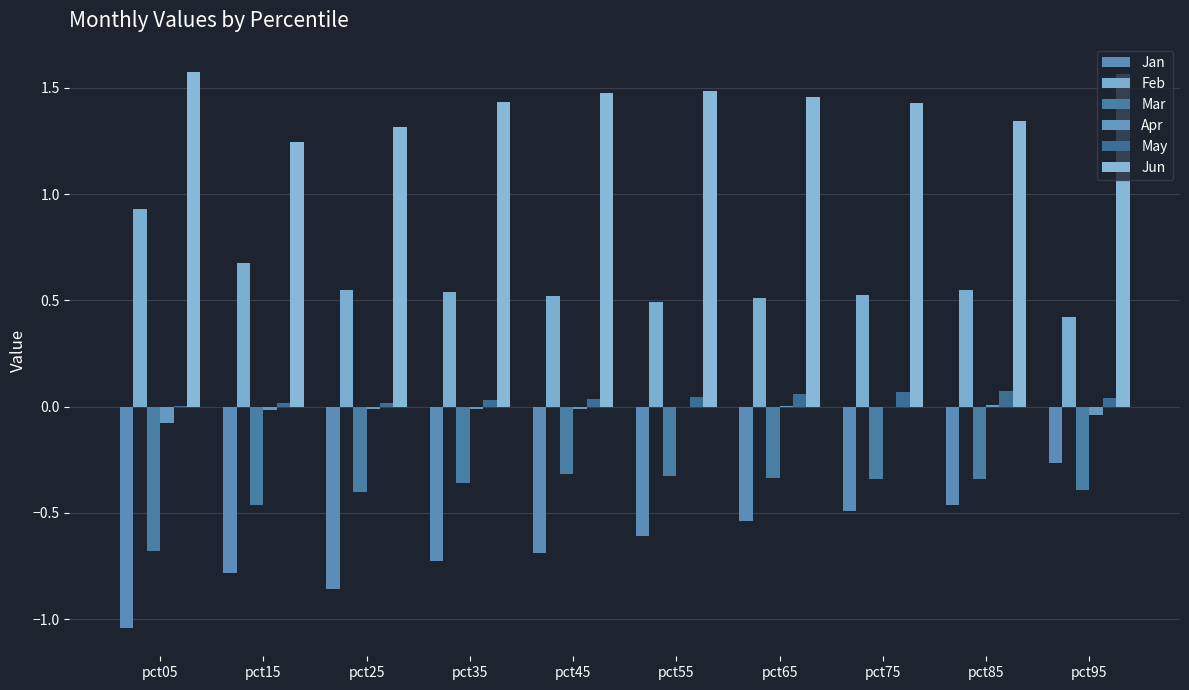

How many groups of bars are there?

10